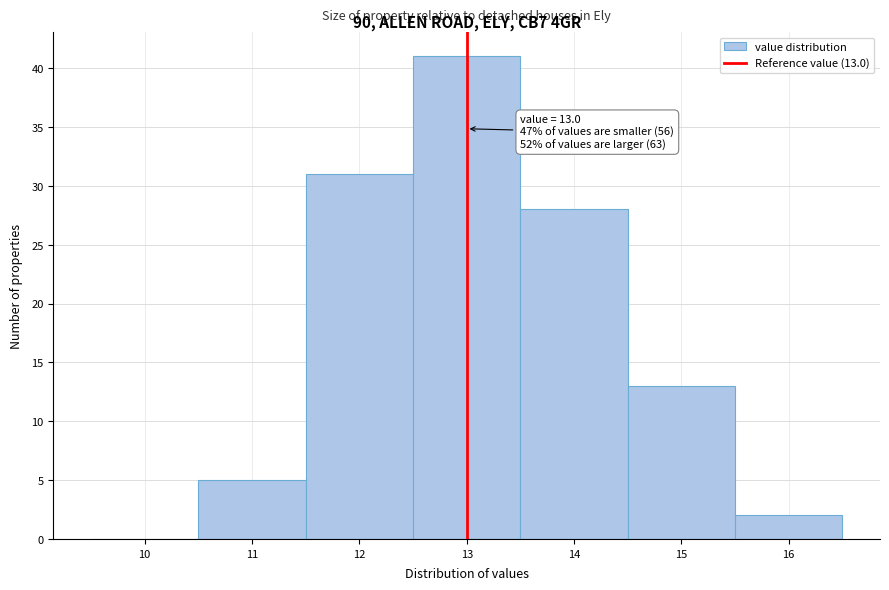

Which range on the x-axis has the tallest bar?

12.5 to 13.5